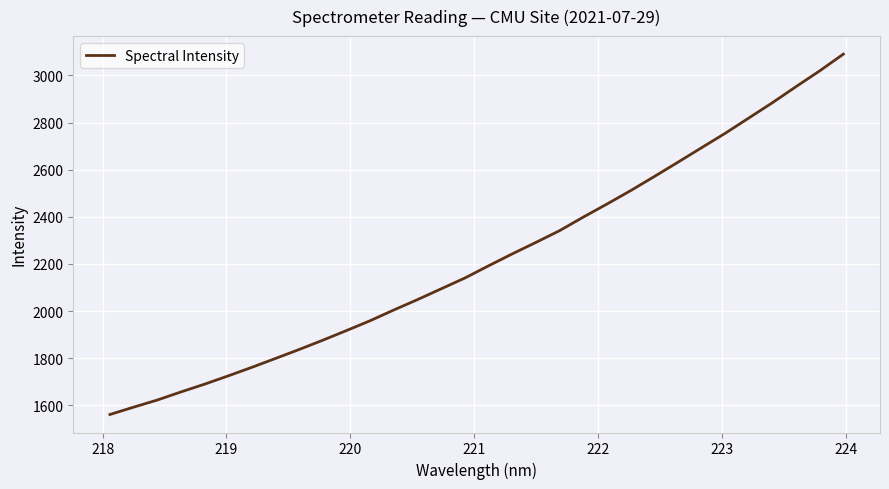

What is the difference between the maximum and second lowest values?

1497.5